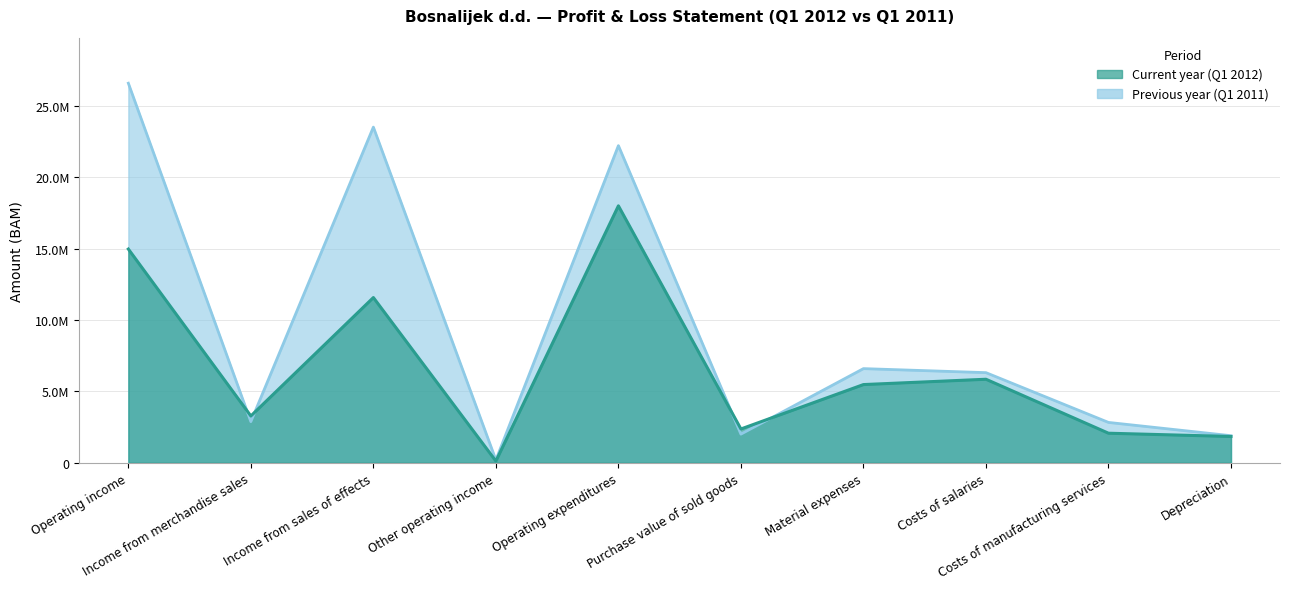

How many data points in Current year are less than 5480741?

5